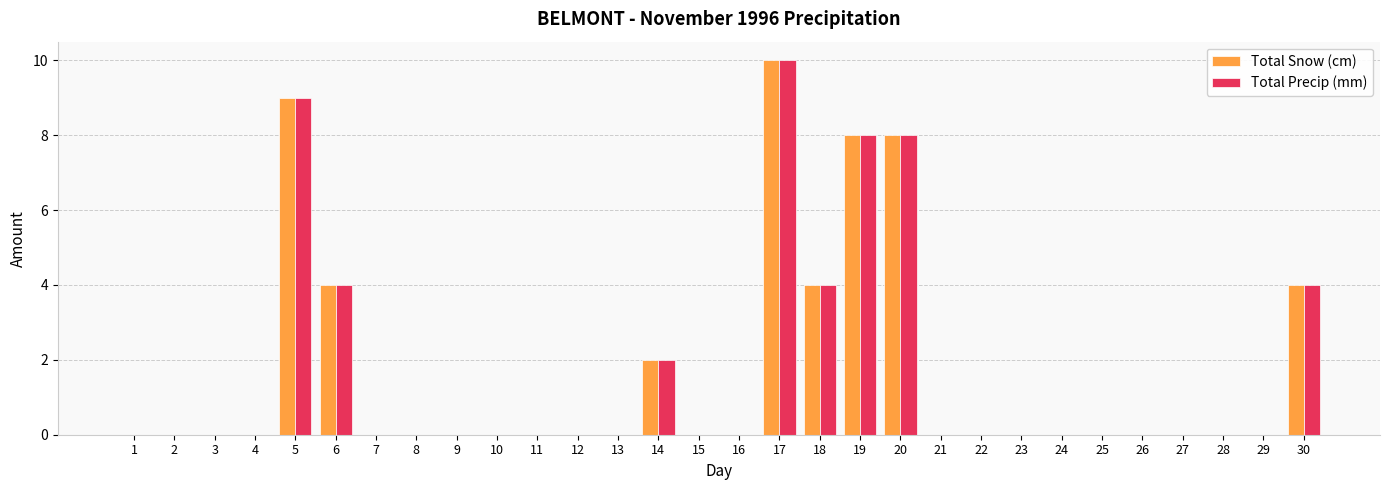

The Total Snow (cm) series shows -4 at 11. True or false?

False